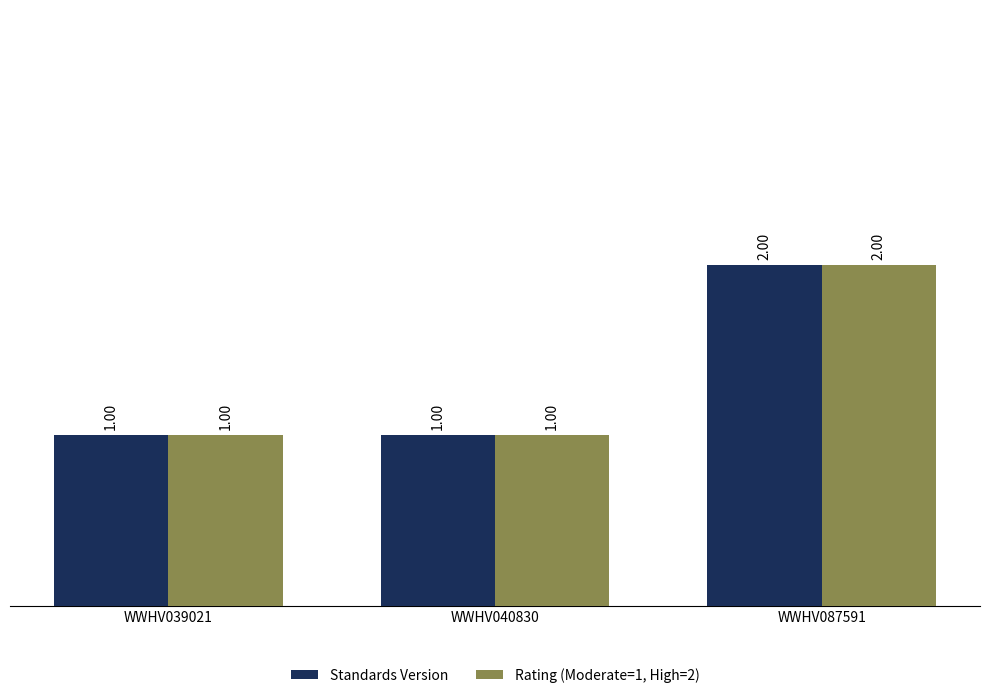

What is the sum of all Rating (Moderate=1, High=2) values?

4